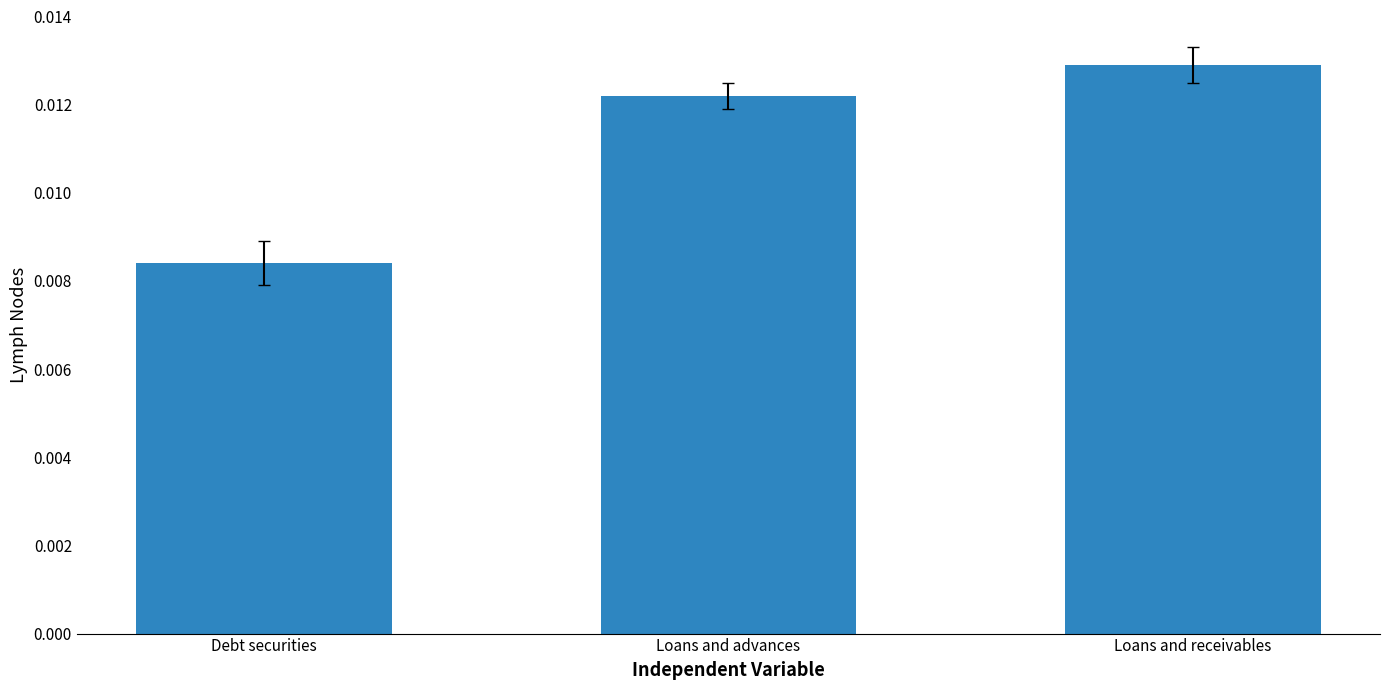

List the labels in order of value, smallest first.

Debt securities, Loans and advances, Loans and receivables